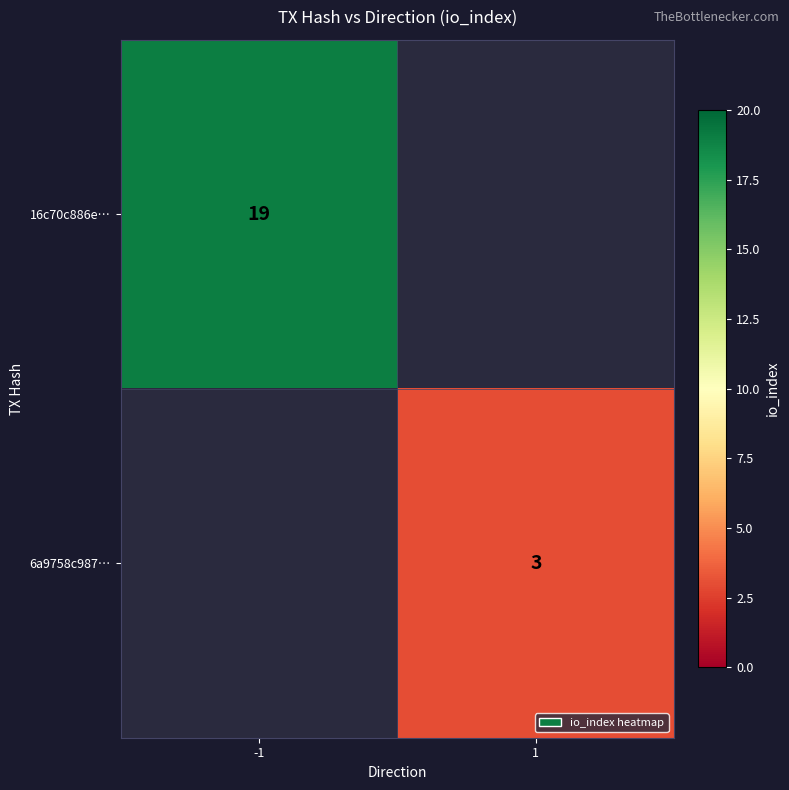

The value of 6a9758c987… at 1 is 3. True or false?

True